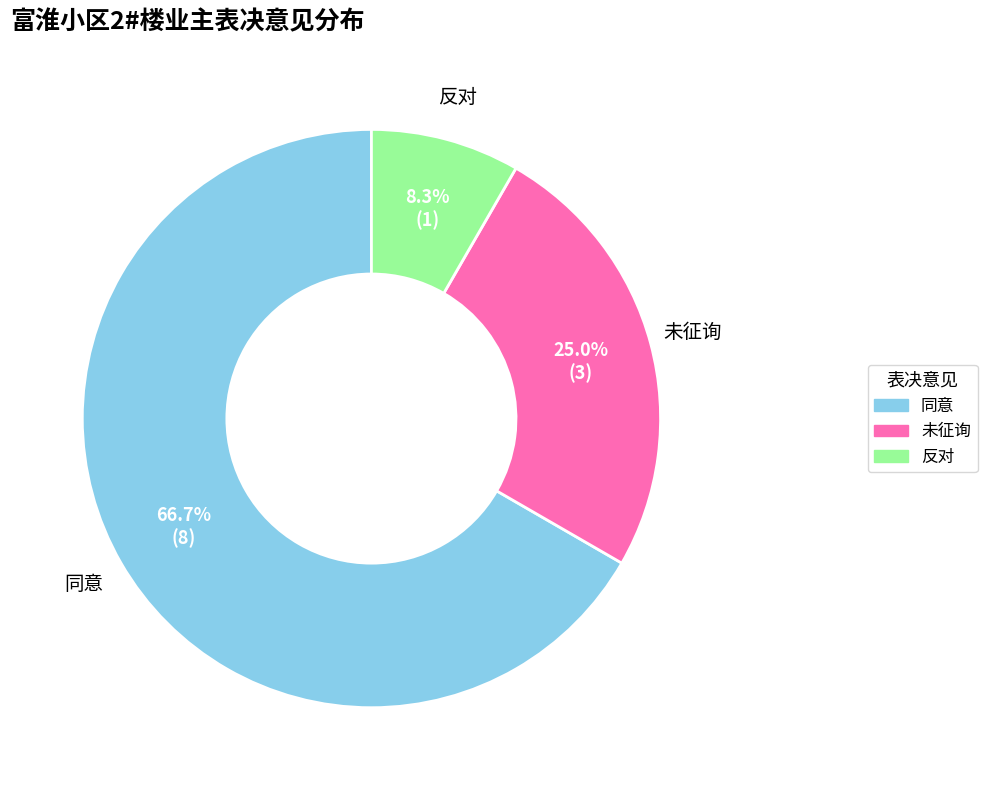

To the nearest percent, what is the difference between the largest and smallest slice percentages?

58%